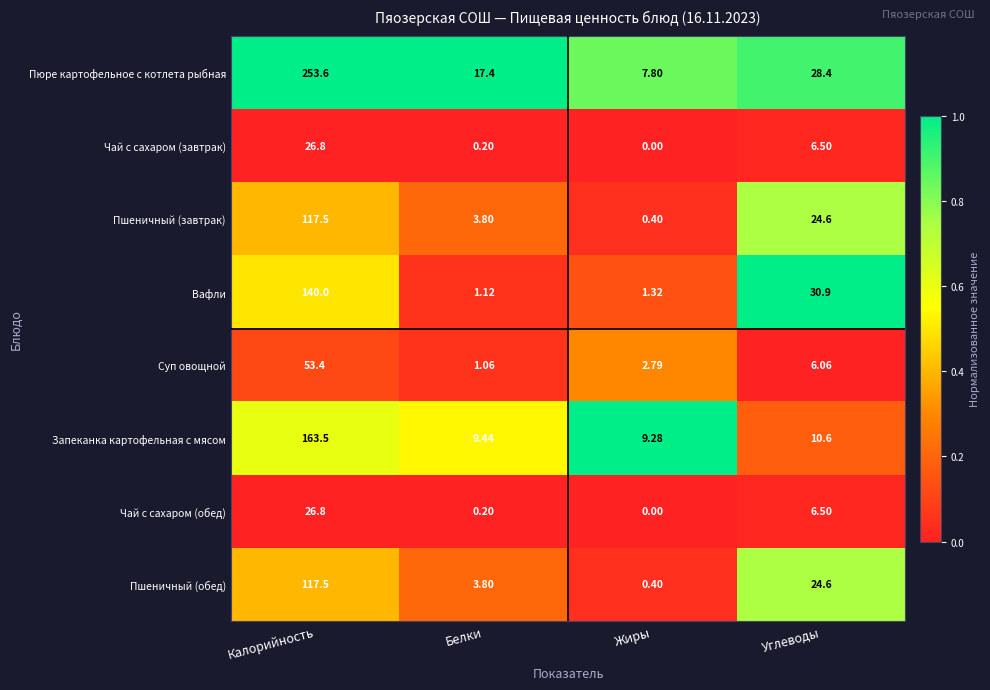

Where does the Вафли series first go above 30?

Калорийность